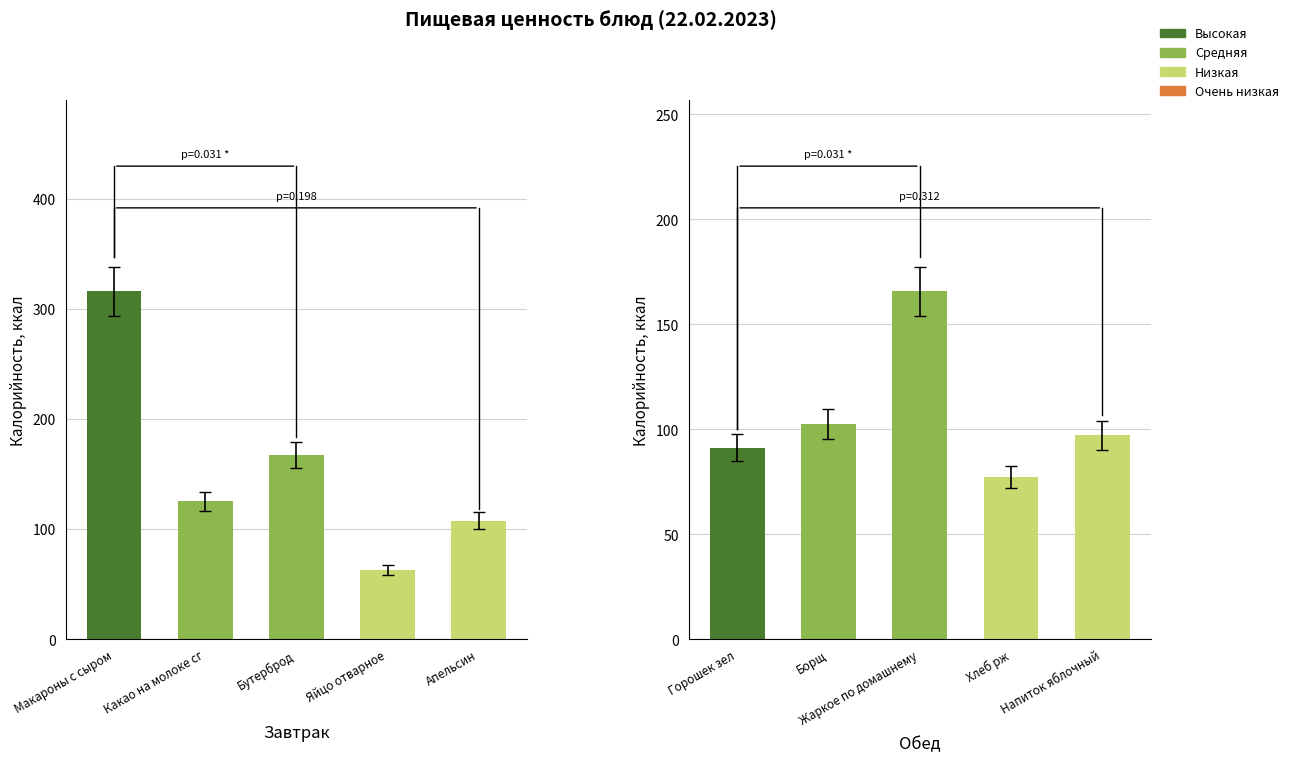

Is it true that the value at Бутерброд is 165.6?

True